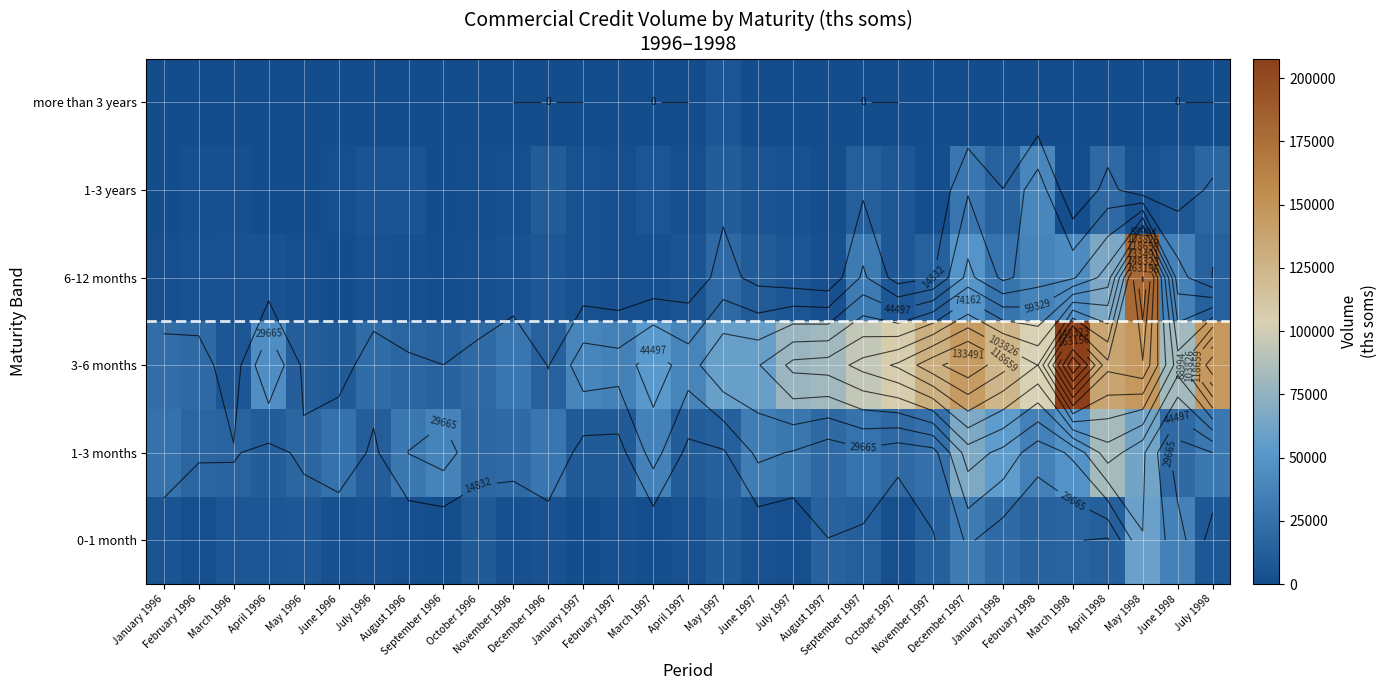

What is the maximum value for 3-6 months?

207652.7